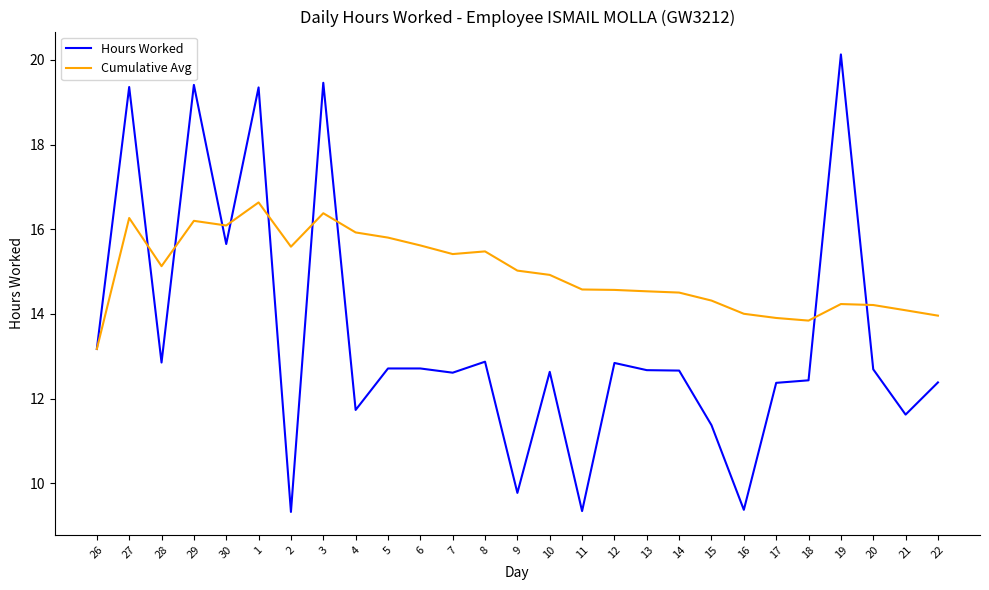

What position from the left is 30?

5